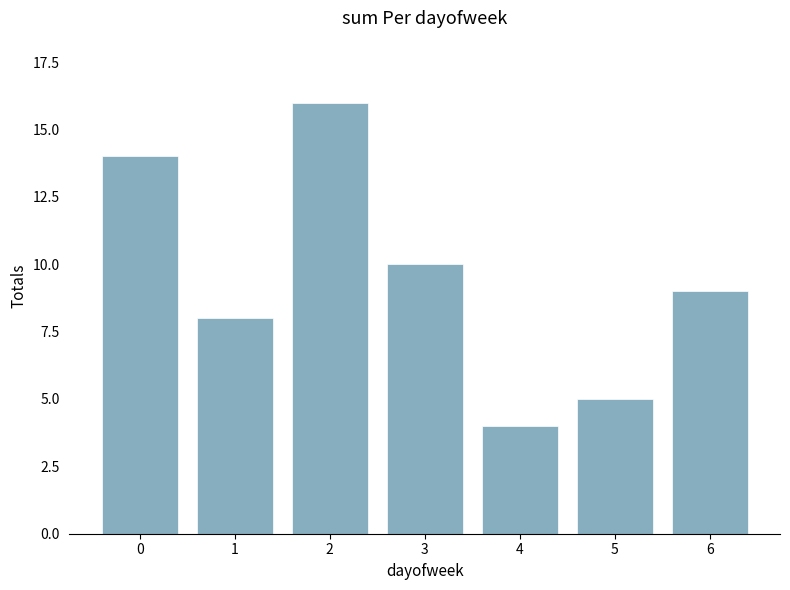

The value at 1 is 8. True or false?

True